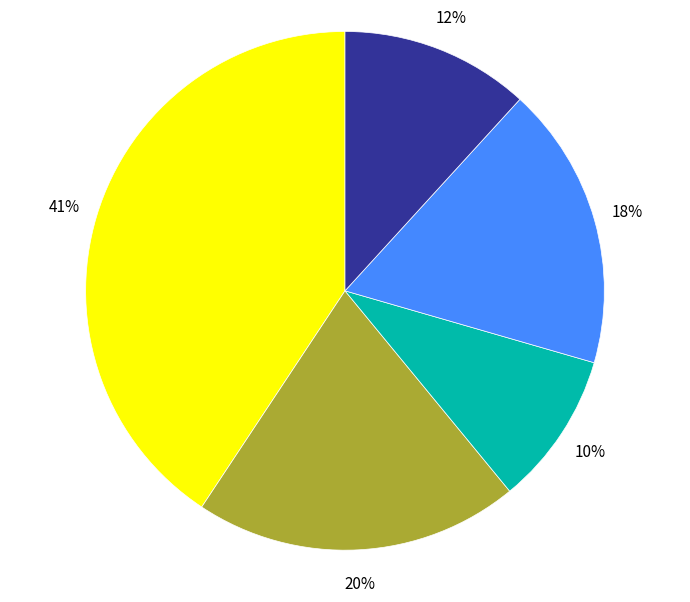

To the nearest percent, what is the difference between the largest and smallest slice percentages?

31%